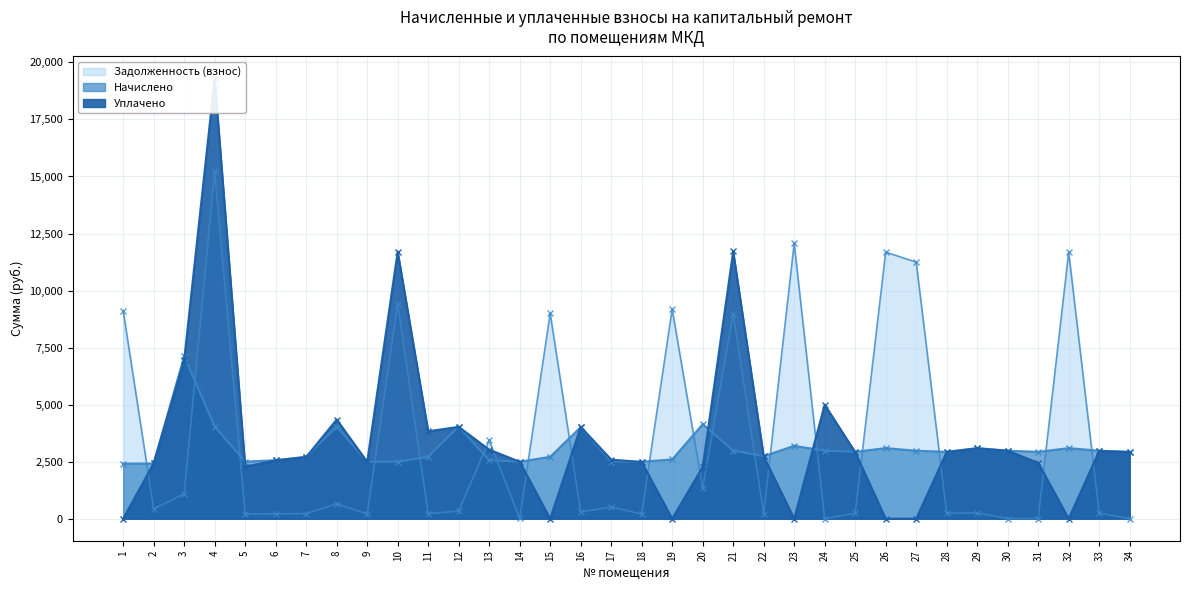

Between 24 and 33, which is larger?

33